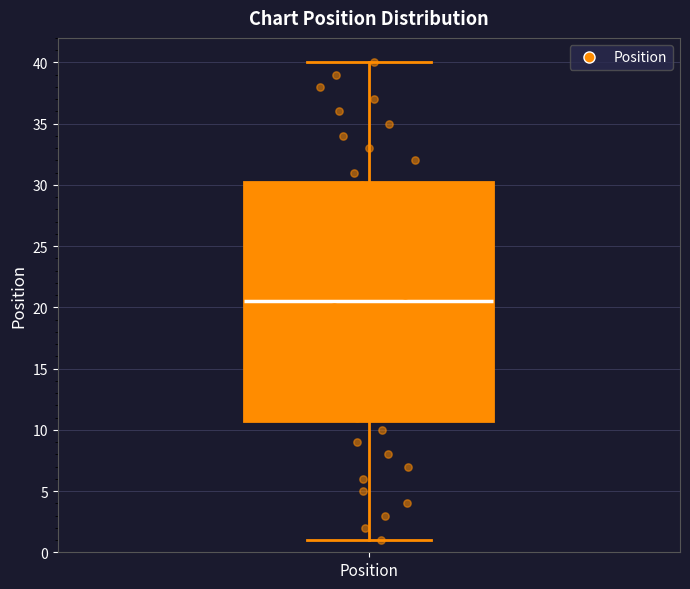

Transcribe this box plot: give where the median line is, the range the box spans, and where the two whiskers end, as read against the y-axis. The values are not printed on the chart, so give them approximately, as read against the axis.

median 20.5, box 11.0 to 30.5, whiskers 1.0 to 40.0